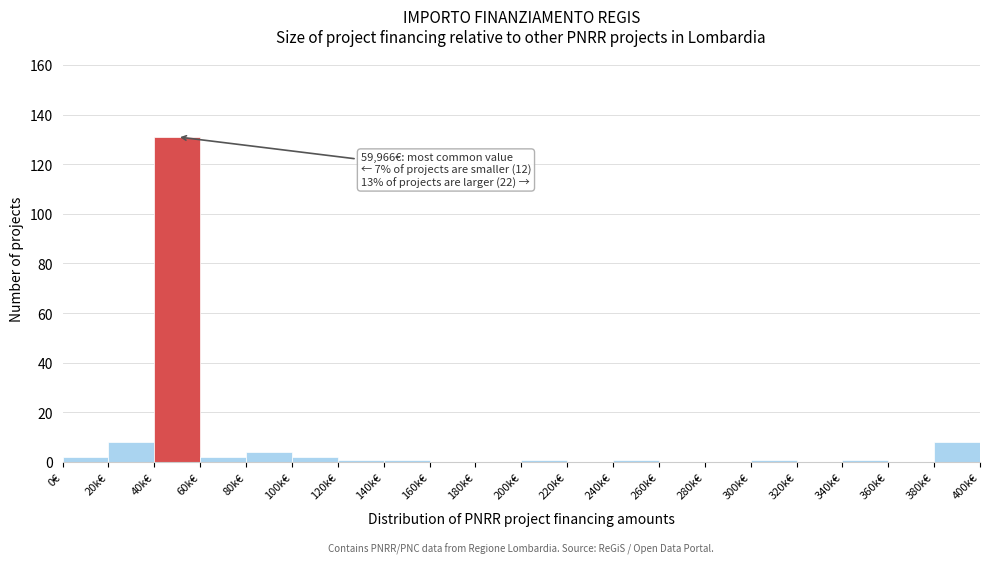

Reading left to right, what are all the values shown in this chart?

0€=2	20k€=8	40k€=131	60k€=2	80k€=4	100k€=2	120k€=1	140k€=1	160k€=0	180k€=0	200k€=1	220k€=0	240k€=1	260k€=0	280k€=0	300k€=1	320k€=0	340k€=1	360k€=0	380k€=8